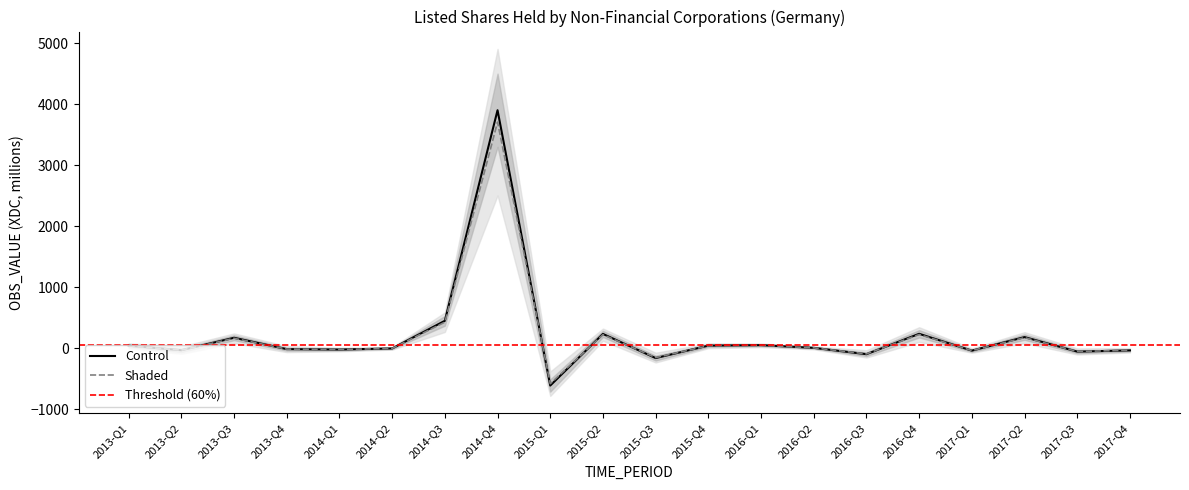

What is the spread (max minus min) of values at 2014-Q1?

0.9